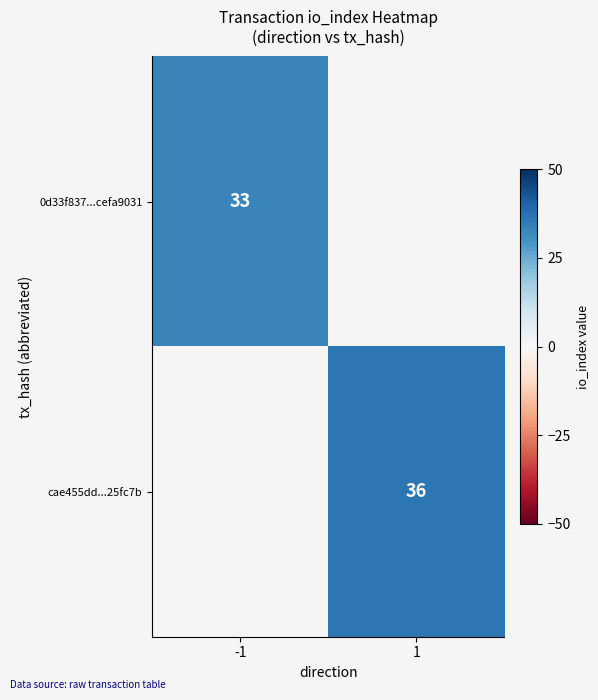

What is the smallest value displayed?

33.0